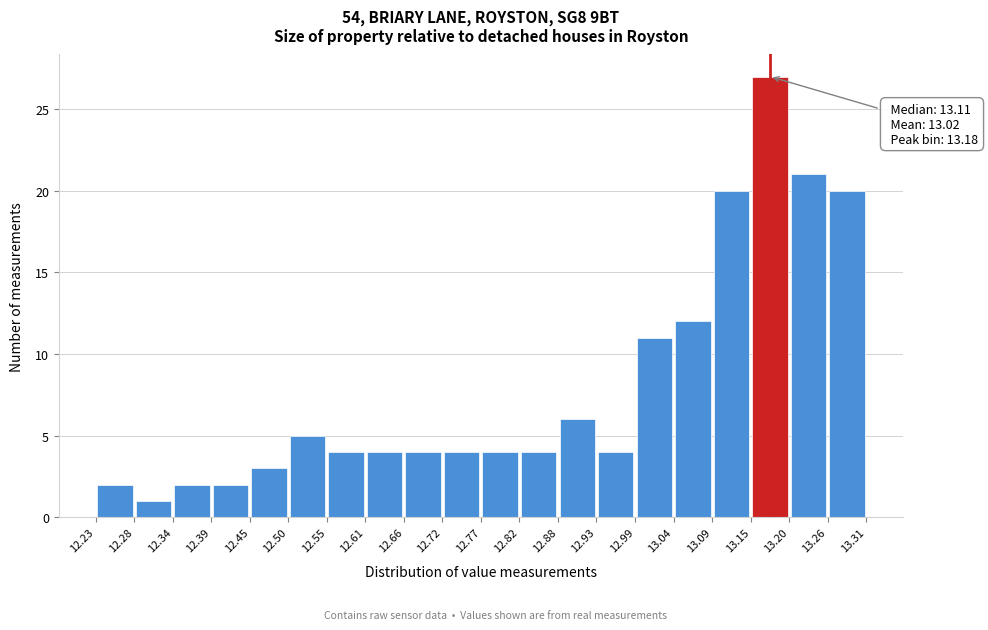

Over which range of the x-axis is the bar tallest?

13.15 to 13.20